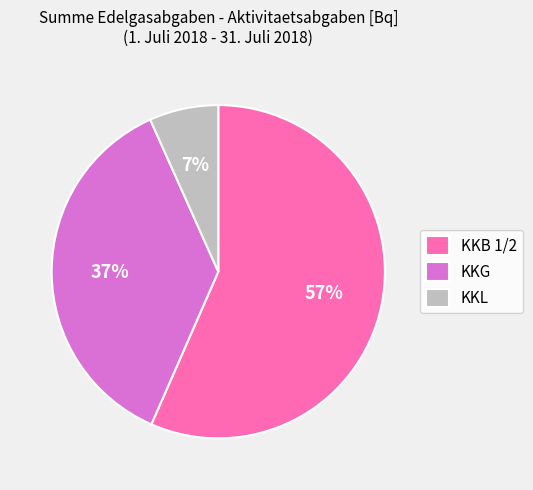

Count the number of slices in the pie.

3